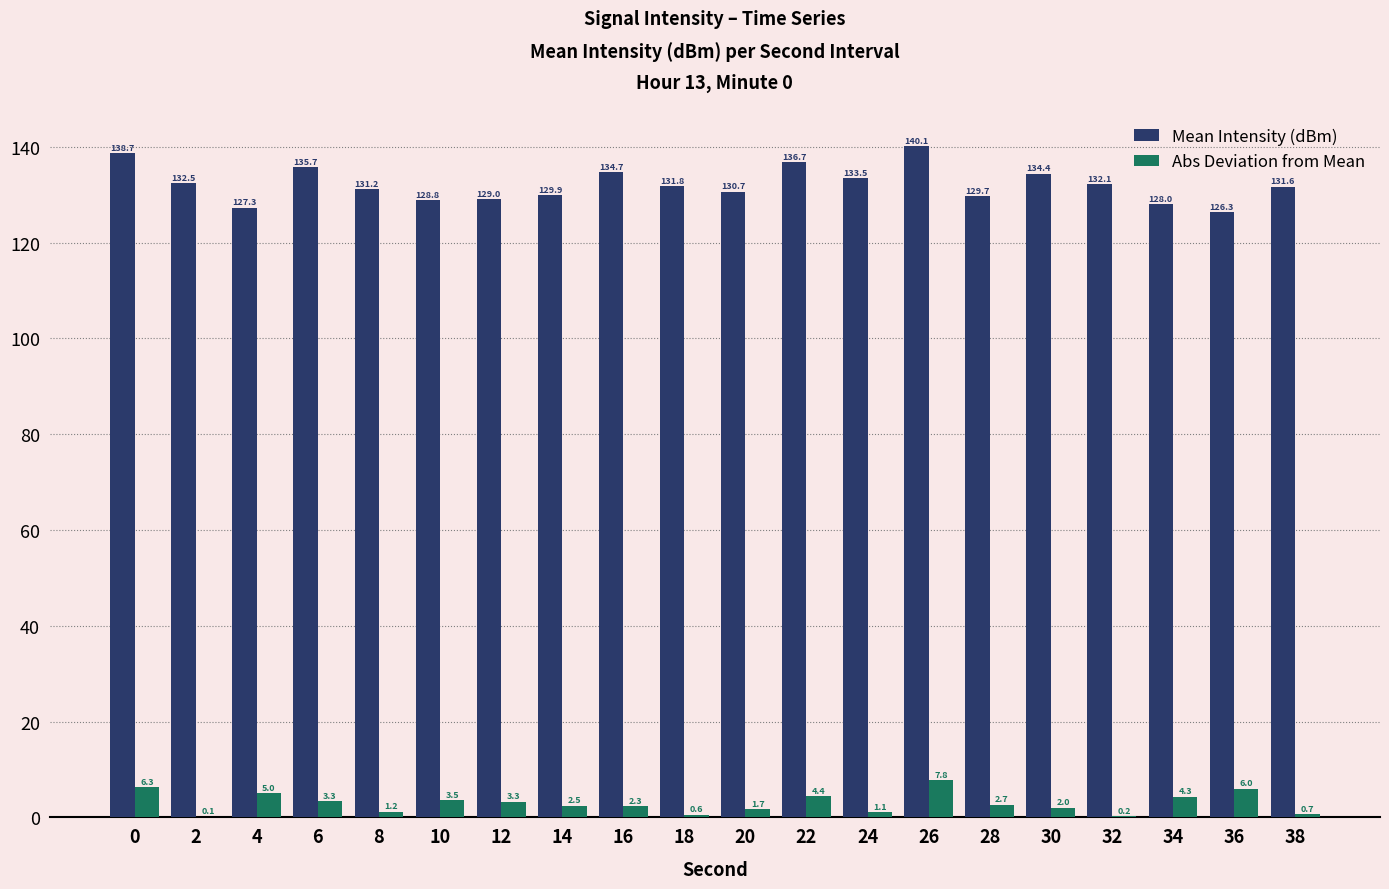

True or false: Mean Intensity (dBm) has a value of 227.7 at 26.

False